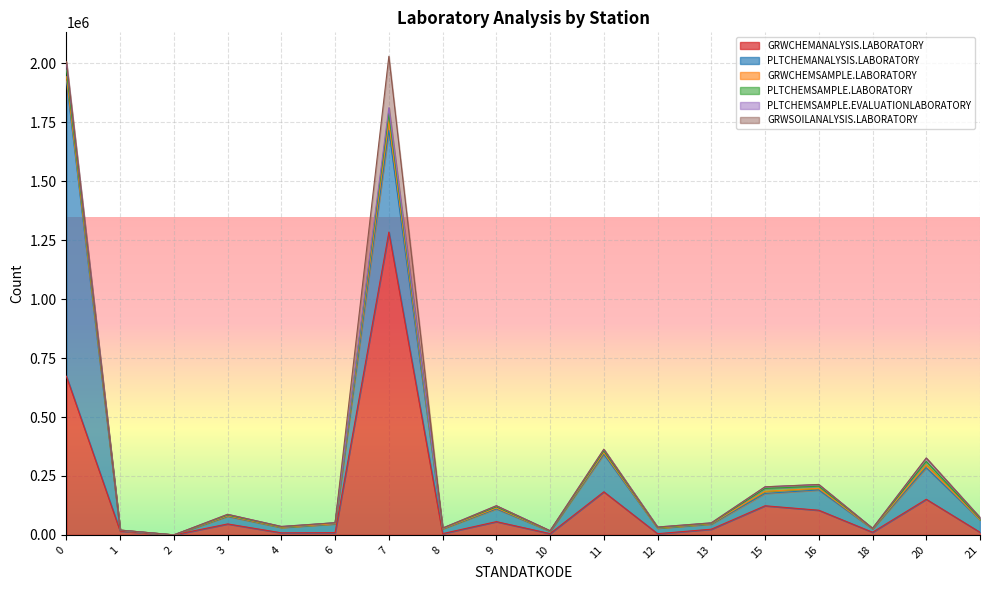

True or false: GRWSOILANALYSIS.LABORATORY has more than 0 points higher than both neighbors.

True